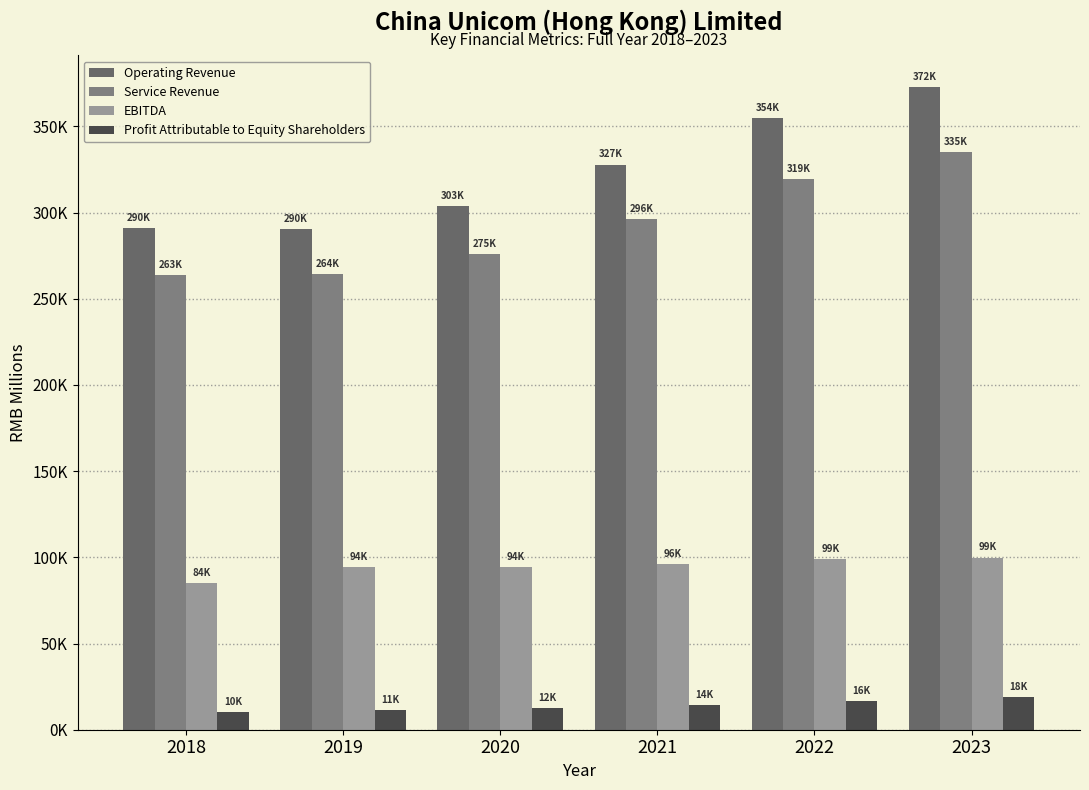

Does the chart contain any negative values?

No